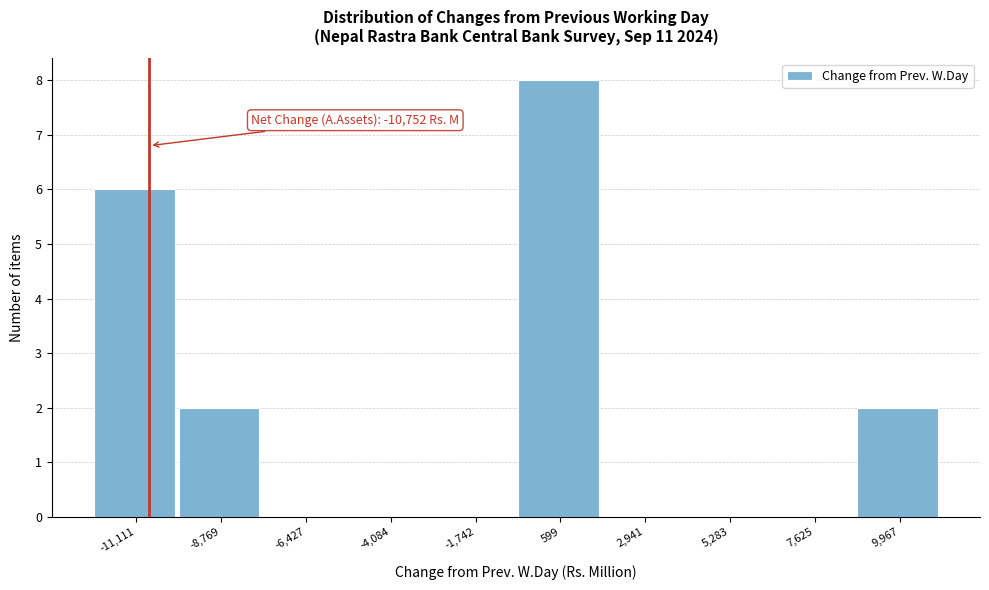

Over which range of the x-axis is the bar tallest?

-500 to 2000